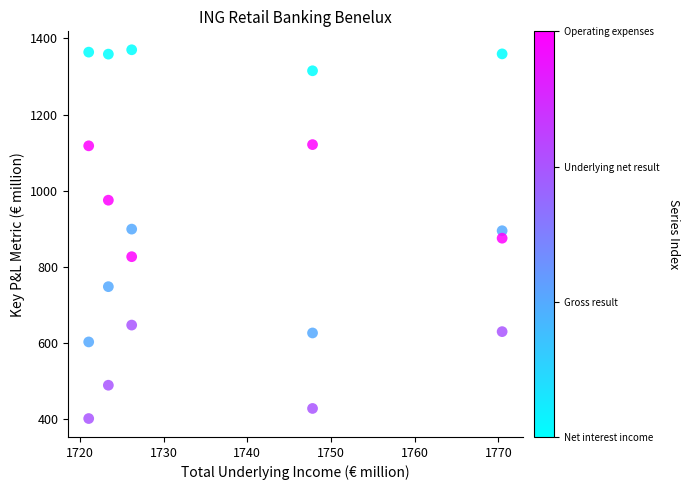

Across all data points, what is the range of Y values (max minus min)?

968.2